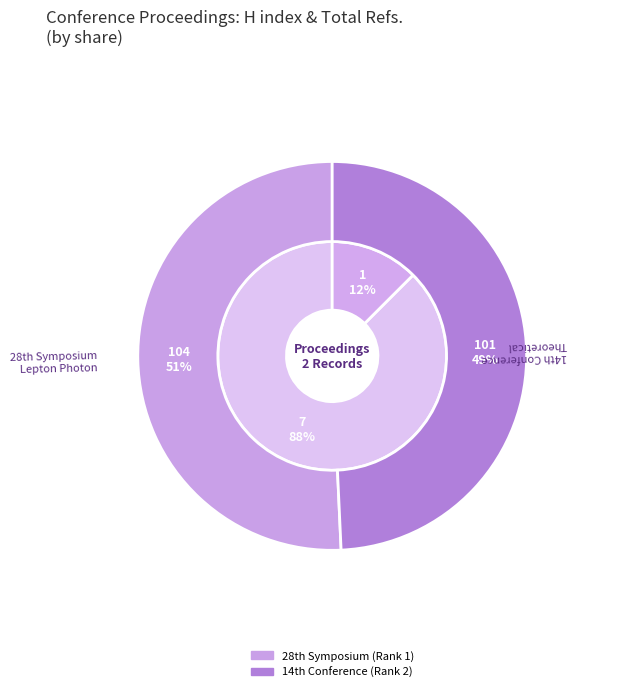

Count the number of slices in the pie.

2